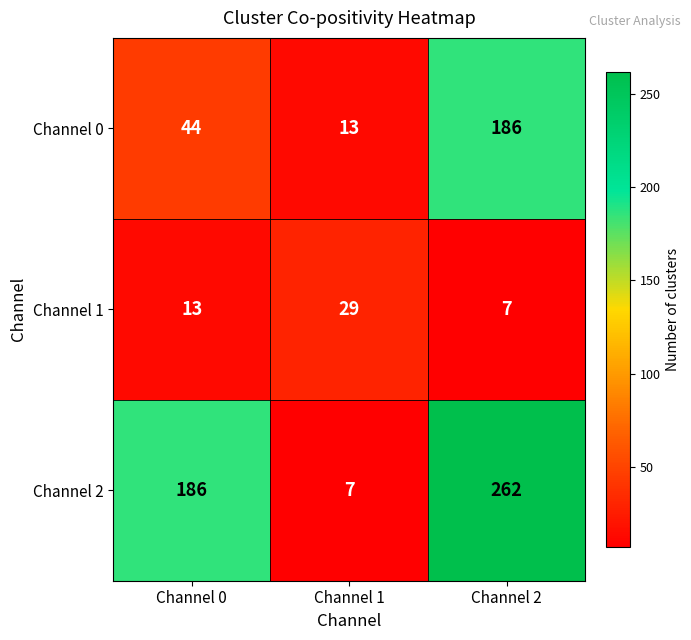

Reading right to left, transcribe all the data shown in this chart.

Channel 0: 186	13	44
Channel 1: 7	29	13
Channel 2: 262	7	186